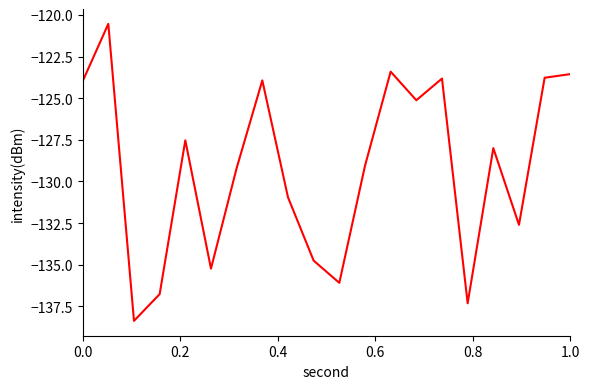

What is the smallest value displayed?

-138.4